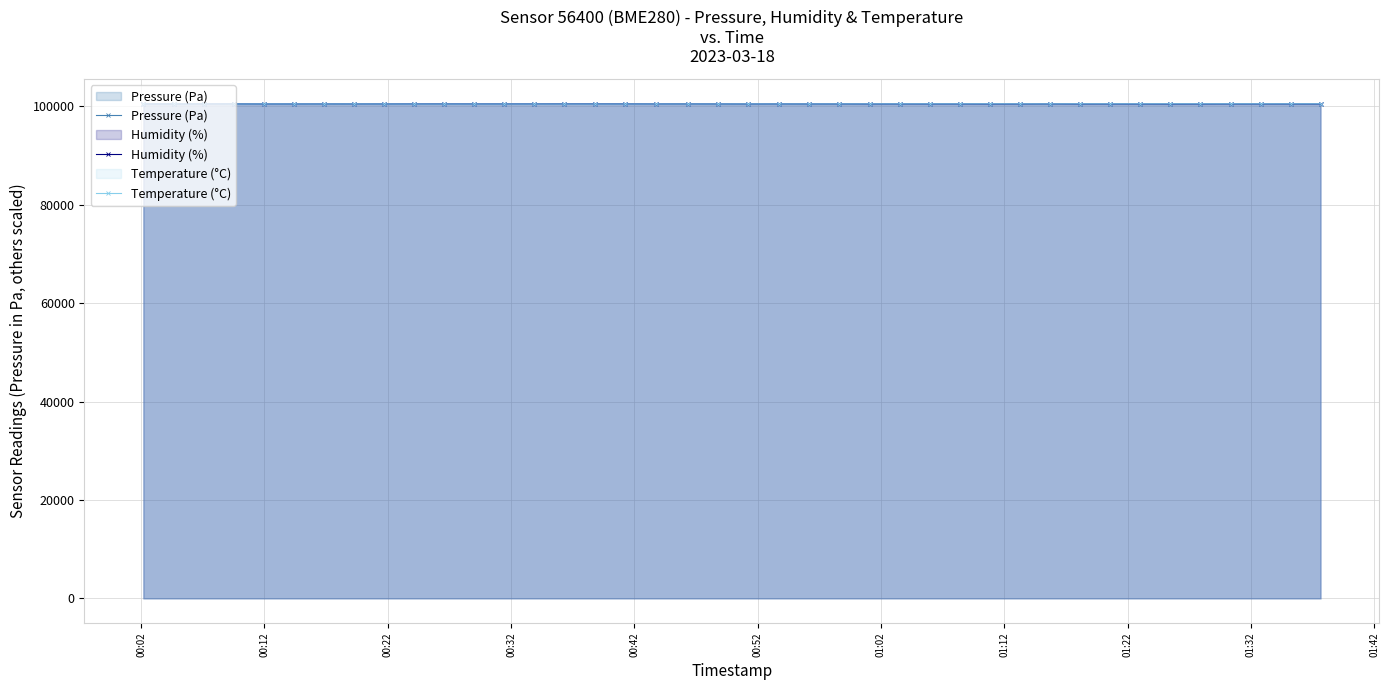

Which series has the largest total across all categories?

Humidity (%)